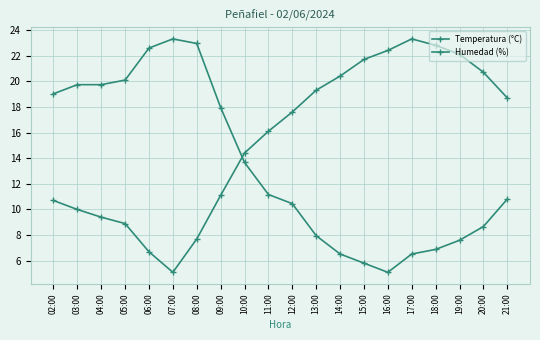

How many lines are shown in the chart?

2